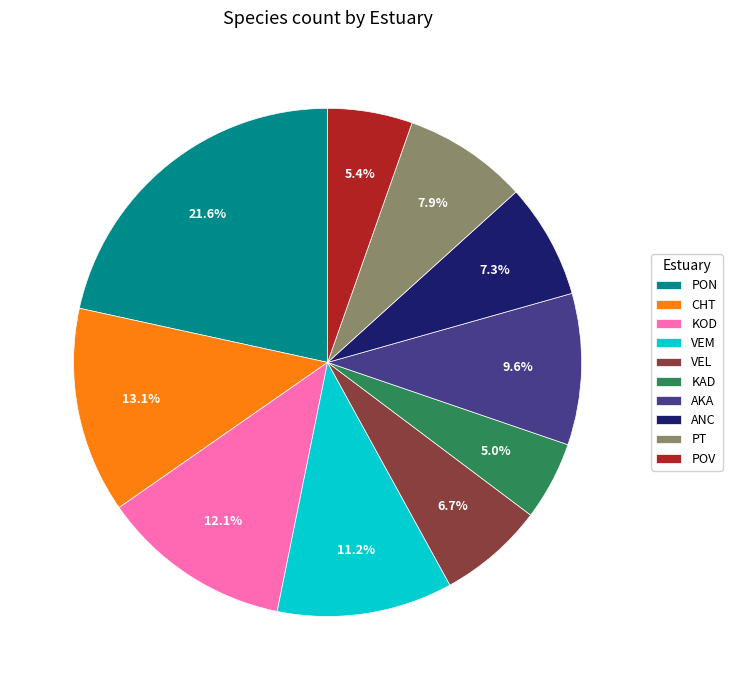

Is it true that KAD is 5% of the pie?

True